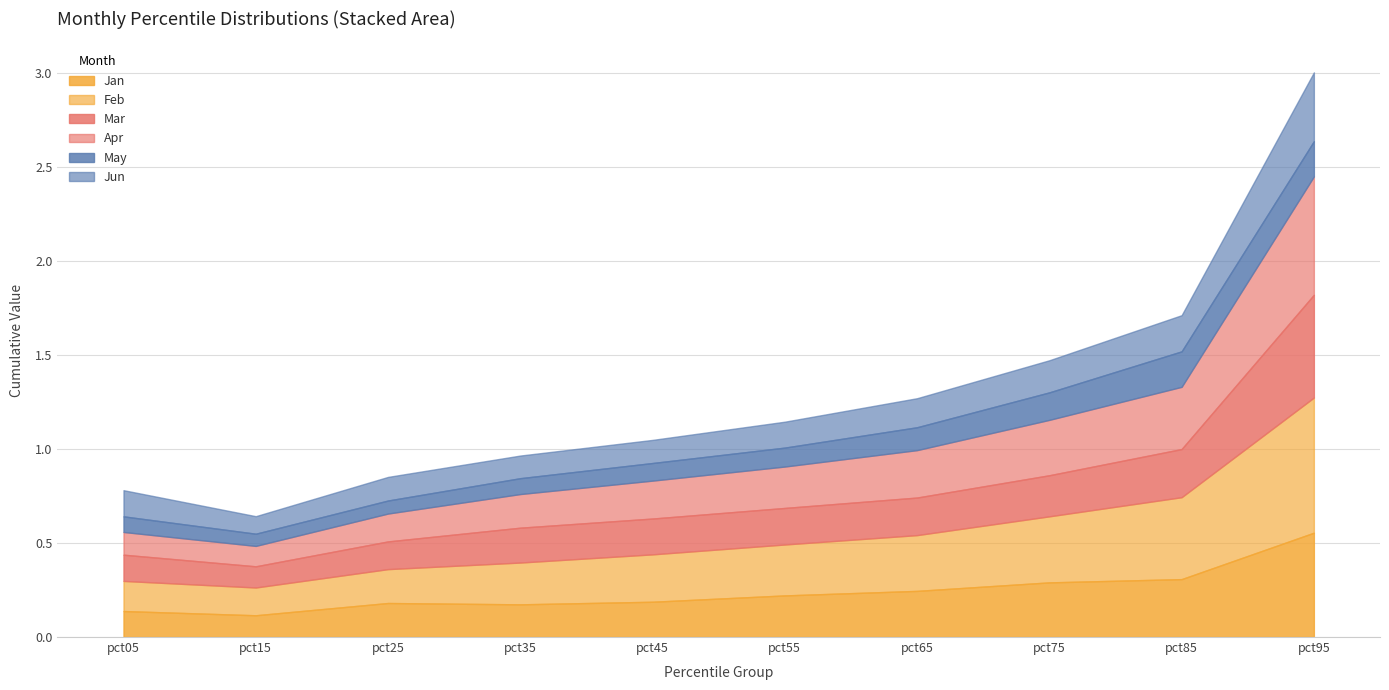

Rank the categories by Apr value from highest to lowest.

pct95, pct85, pct75, pct65, pct55, pct45, pct35, pct25, pct05, pct15